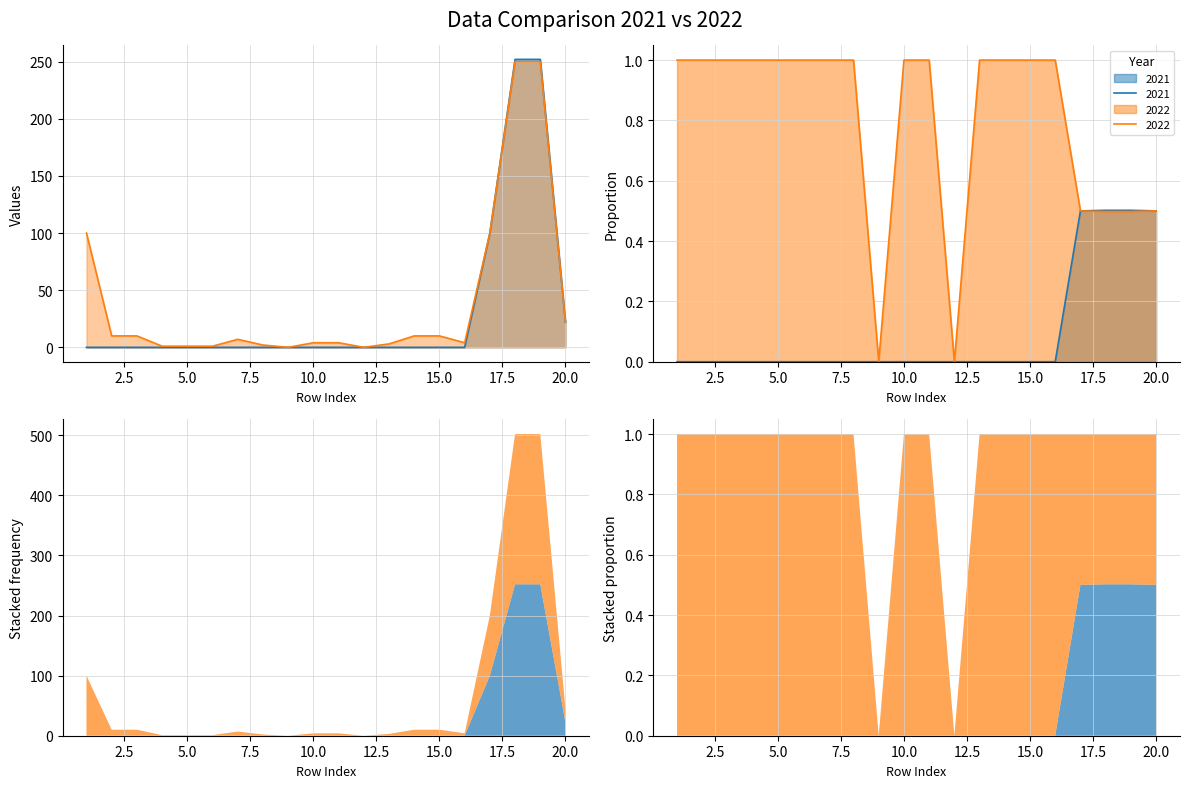

Reading right to left, transcribe all the data shown in this chart.

2021: 20=22	19=252	18=252	17=100	16=0	15=0	14=0	13=0	12=0	11=0	10=0	9=0	8=0	7=0	6=0	5=0	4=0	3=0	2=0	1=0
2022: 20=22	19=250	18=250	17=100	16=4	15=10	14=10	13=3	12=0	11=4	10=4	9=0	8=2	7=7	6=1	5=1	4=1	3=10	2=10	1=100